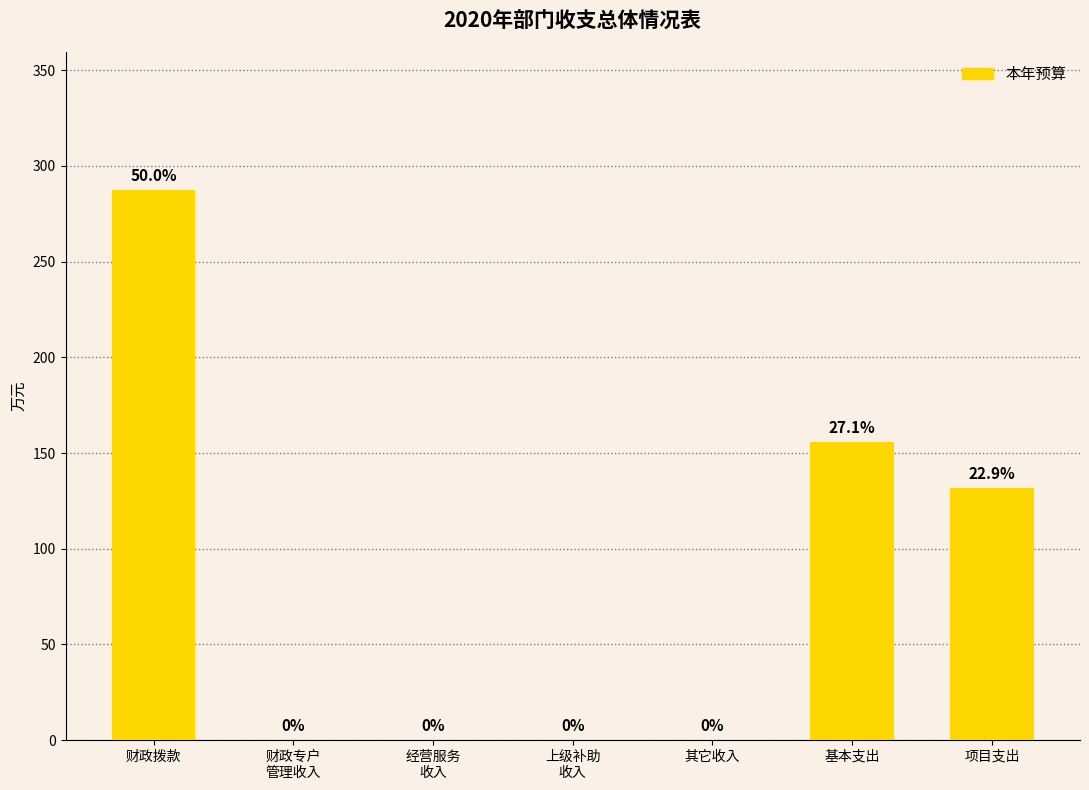

Which has a higher value, 其它收入 or 基本支出?

基本支出